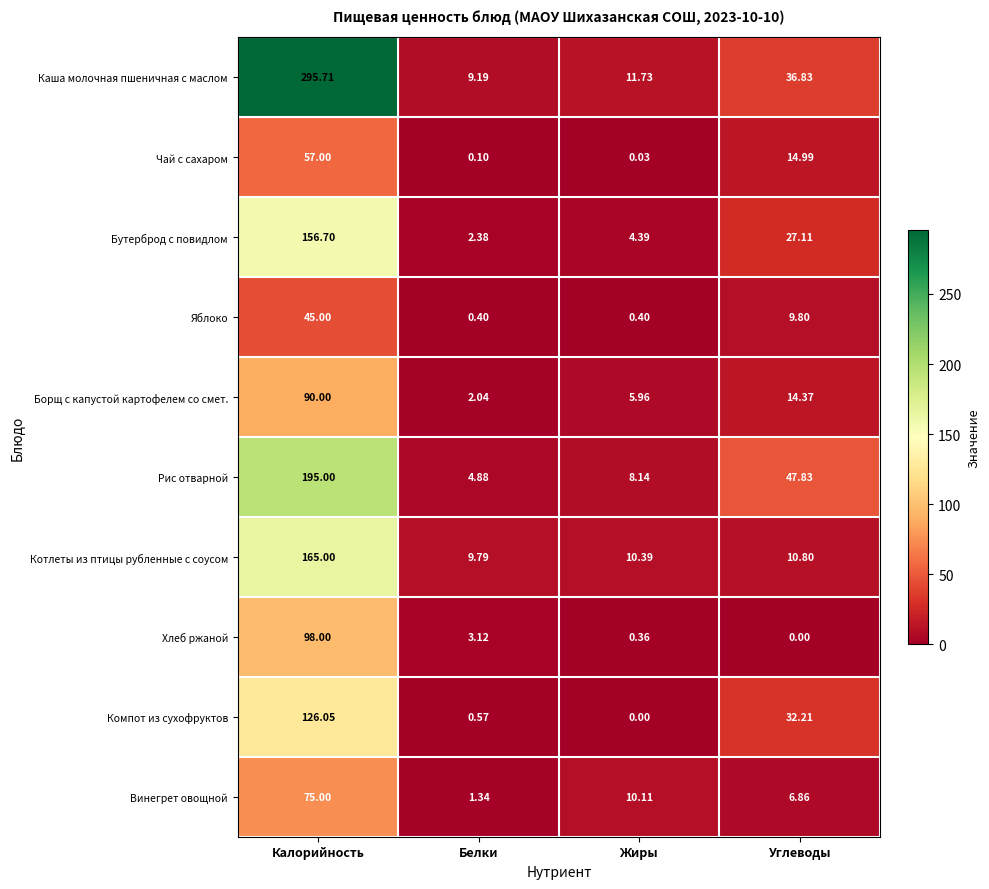

Which series has the largest total across all categories?

Каша молочная пшеничная с маслом